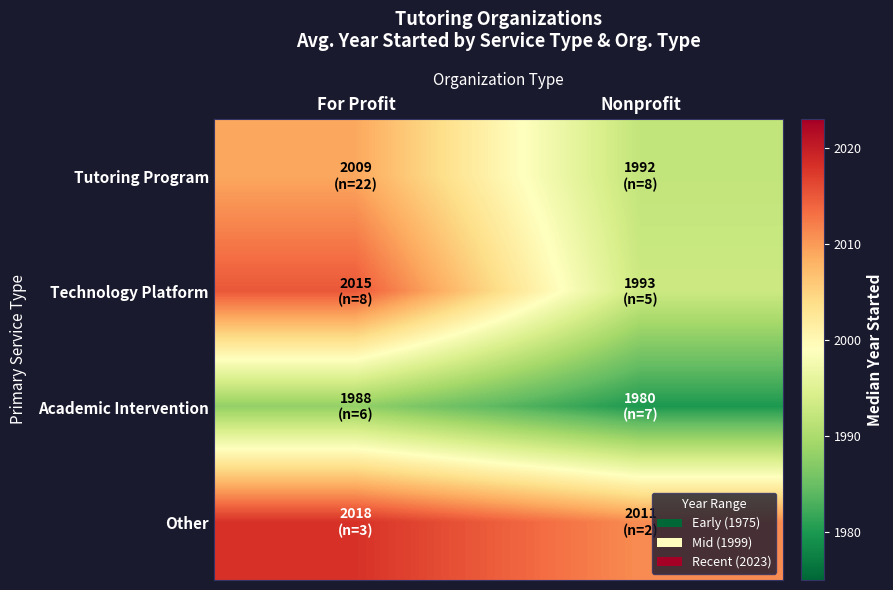

What is the spread (max minus min) of values at Nonprofit?

31